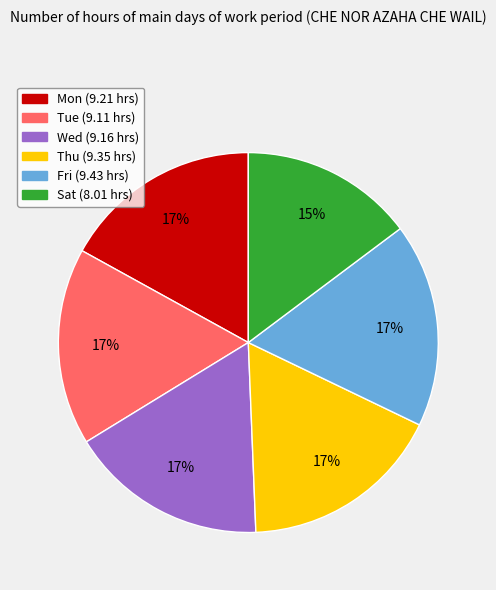

Is it true that Wed is 17% of the pie?

True